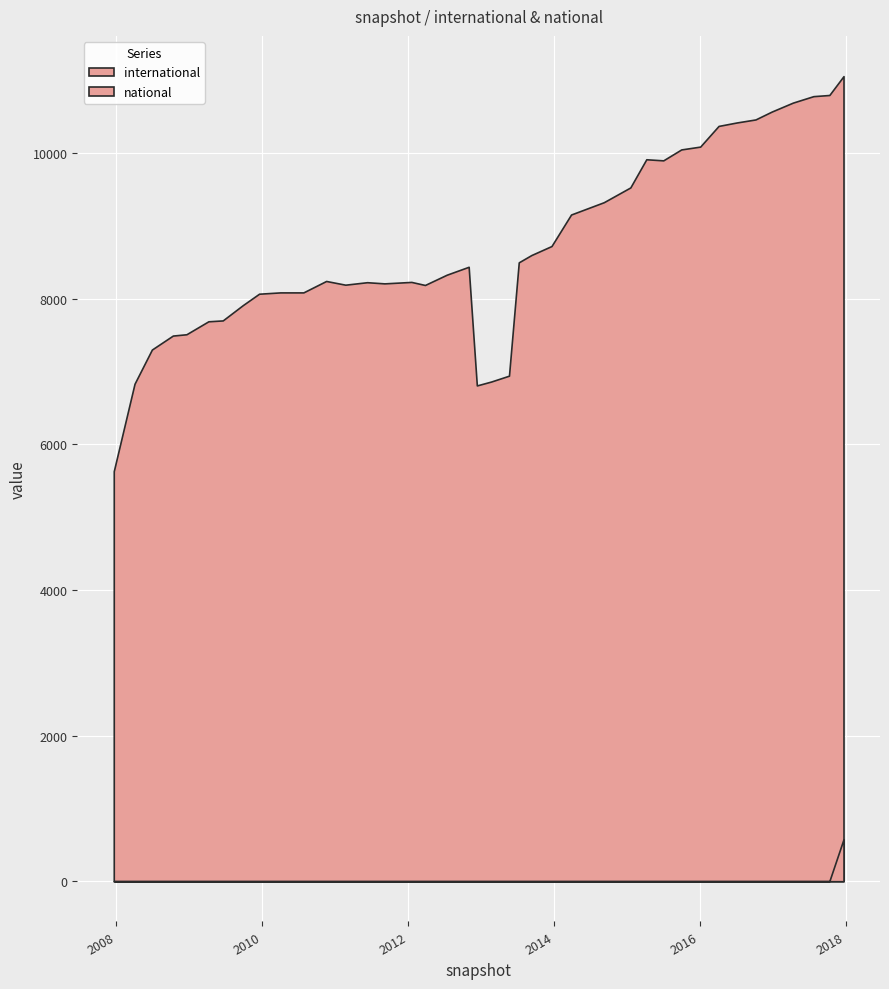

What is the maximum value shown in the chart?

11060